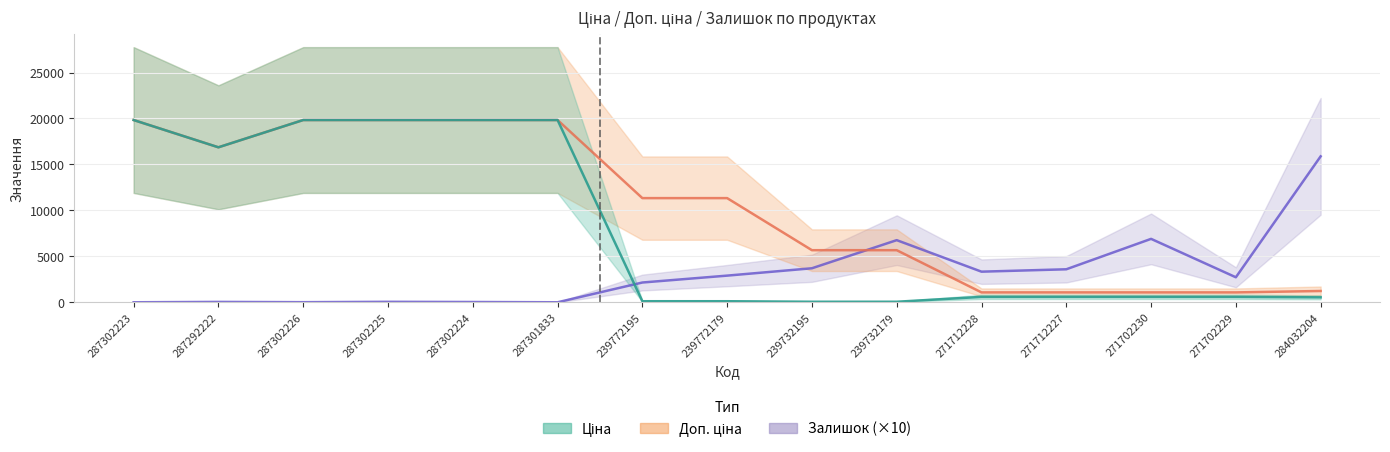

What is the label of the 11th point from the right?

287302224